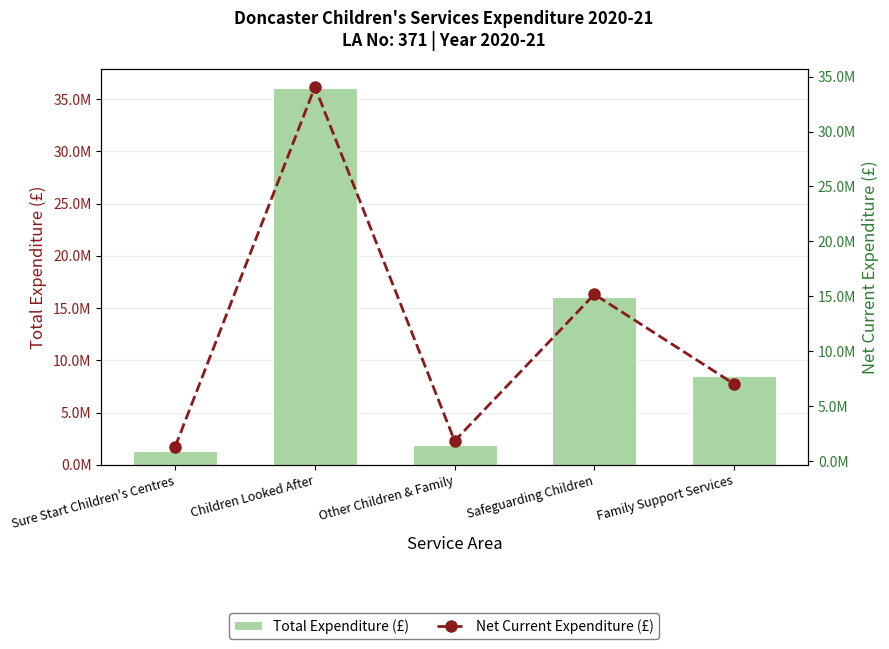

At which category is the sum across all series the highest?

Children Looked After